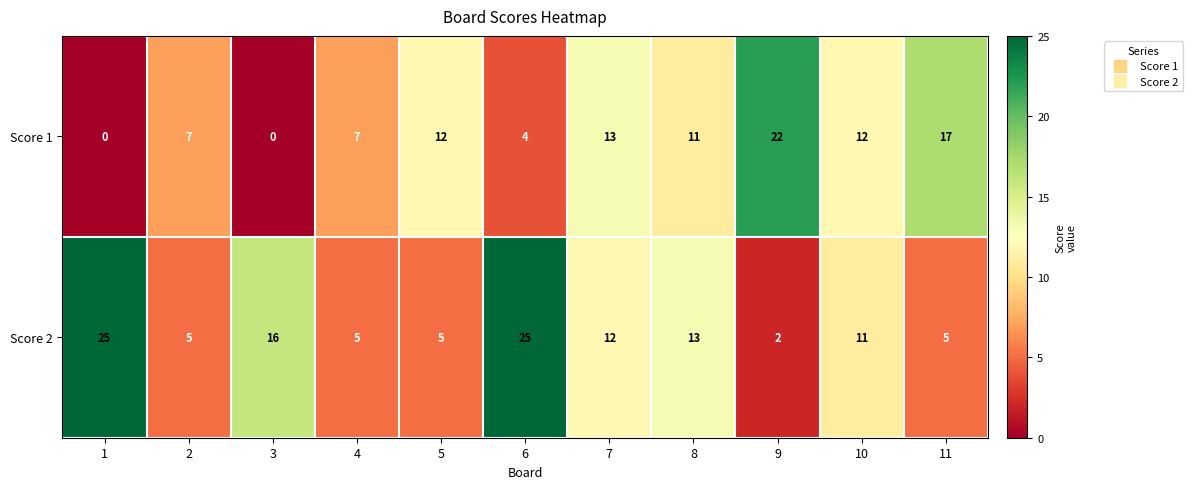

Which series changed the most between 2 and 5?

Score 1